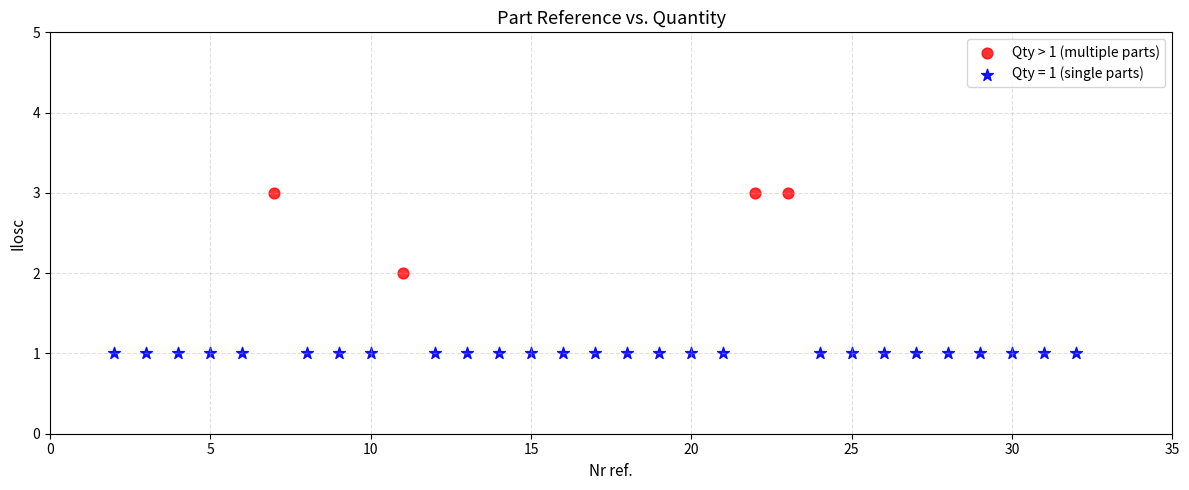

Which series reaches the maximum Y coordinate?

Qty > 1 (multiple parts)